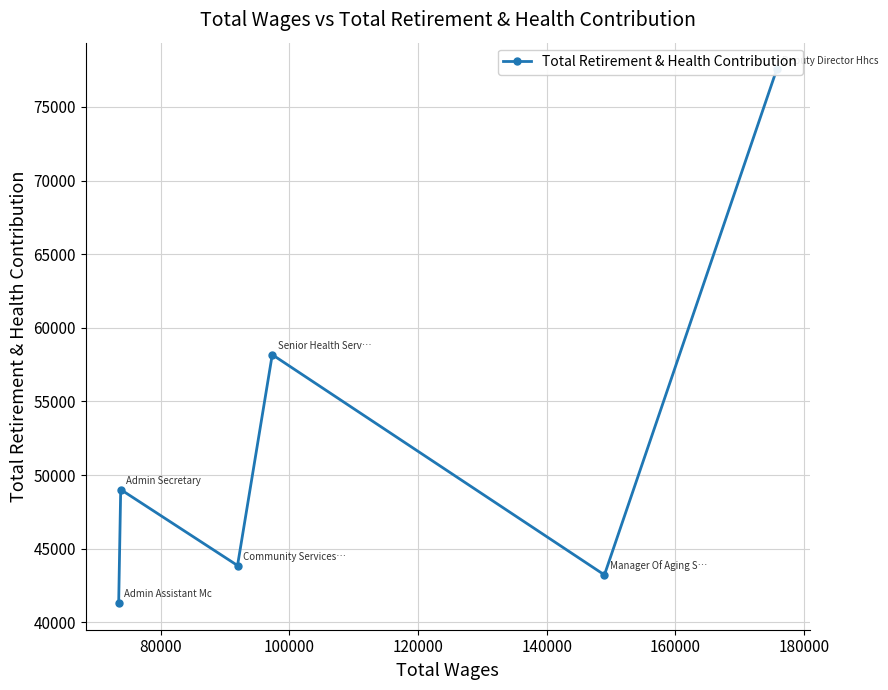

How many data points does each series have?

6